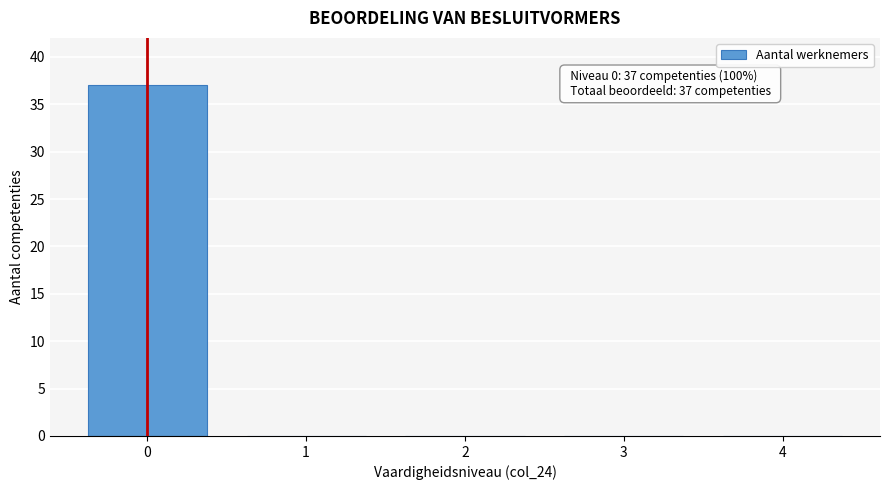

Reading right to left, extract all data points from this chart.

4=0	3=0	2=0	1=0	0=37